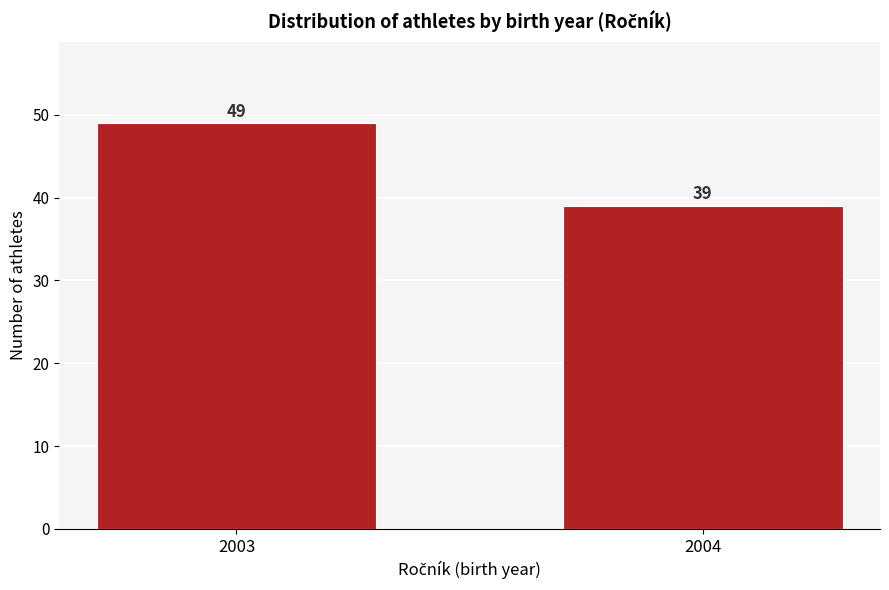

Reading left to right, what are all the values shown in this chart?

2003=49	2004=39